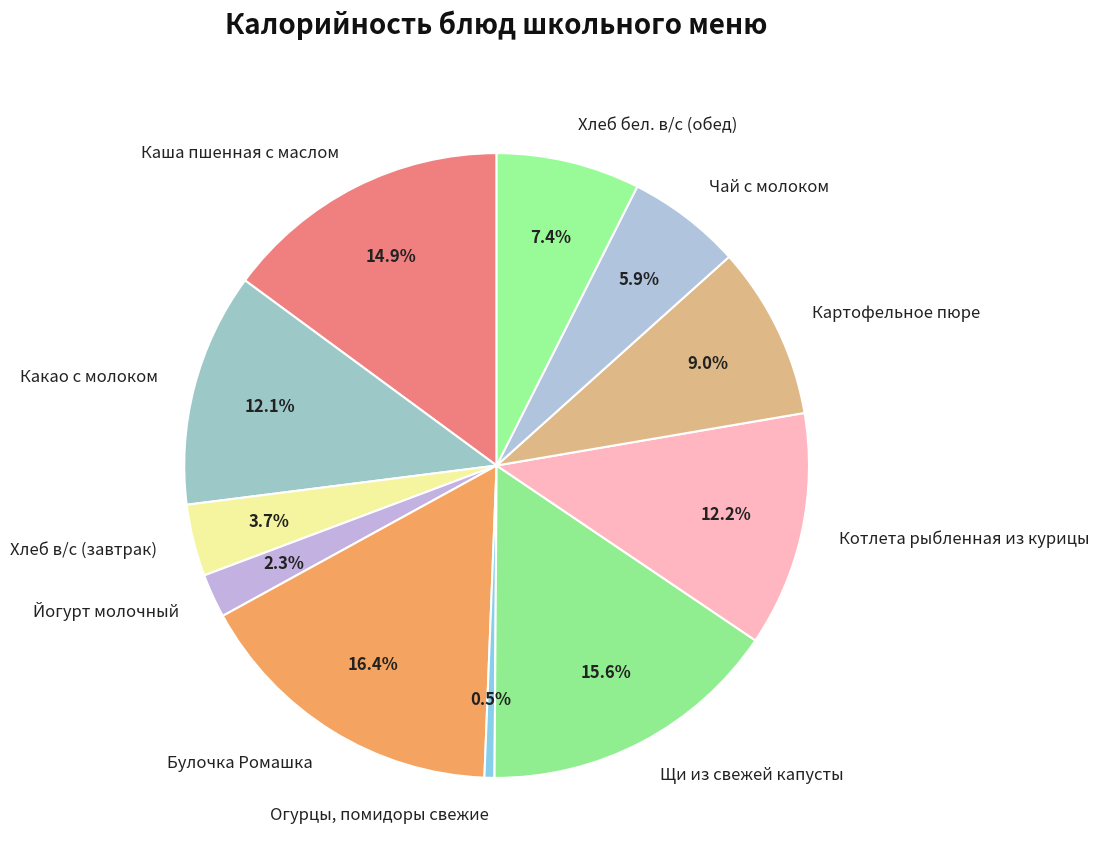

Is Какао с молоком the majority of the pie?

No